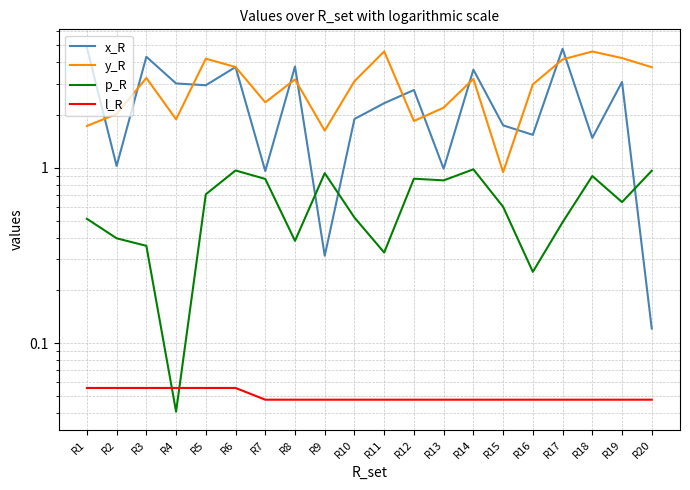

Where is the first local maximum for y_R?

R3